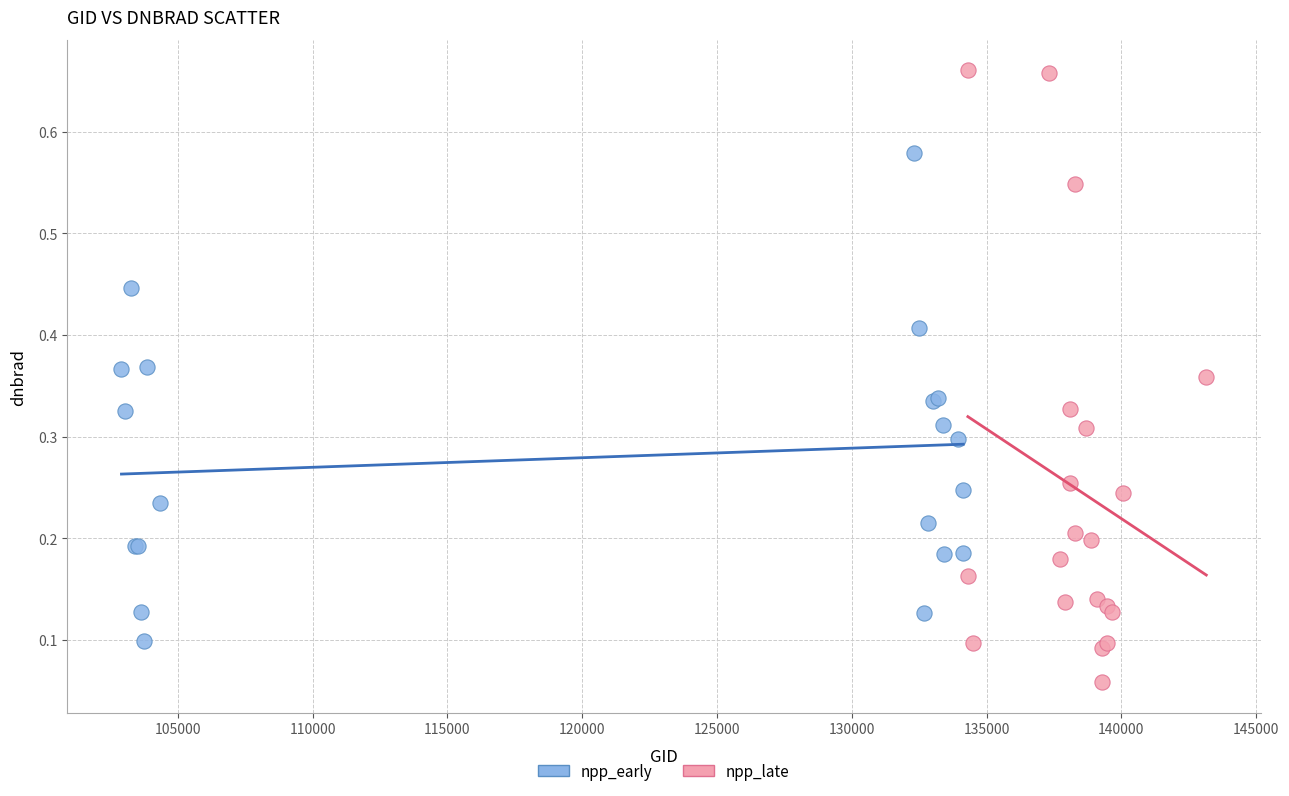

Which series reaches the minimum Y coordinate?

npp_late